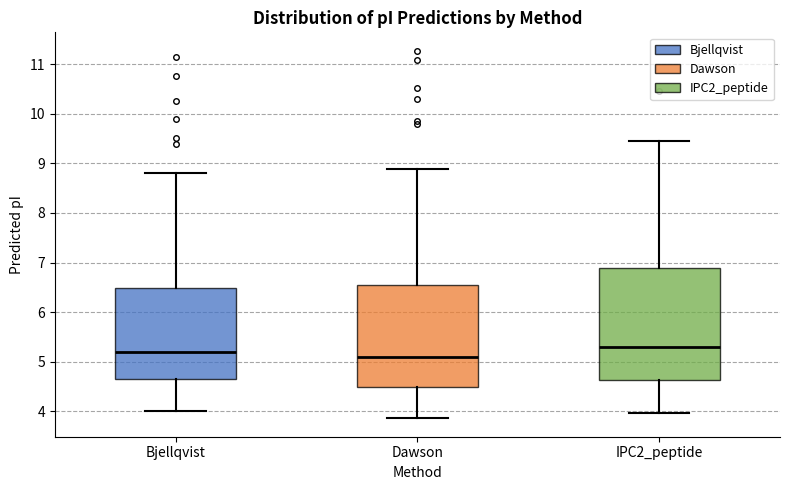

Where is the lower edge of the box for IPC2_peptide on the y-axis? The values are not printed on the chart, so give them approximately, as read against the axis.

4.6